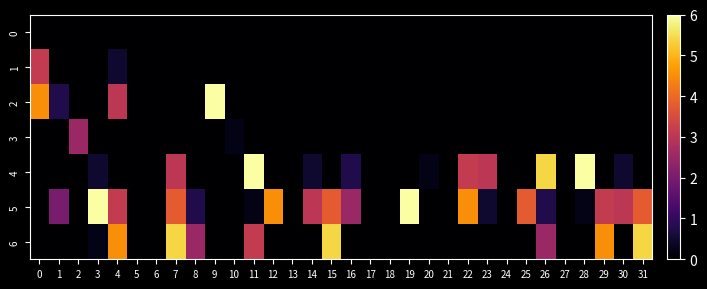

At which category is the sum across all series the highest?

7